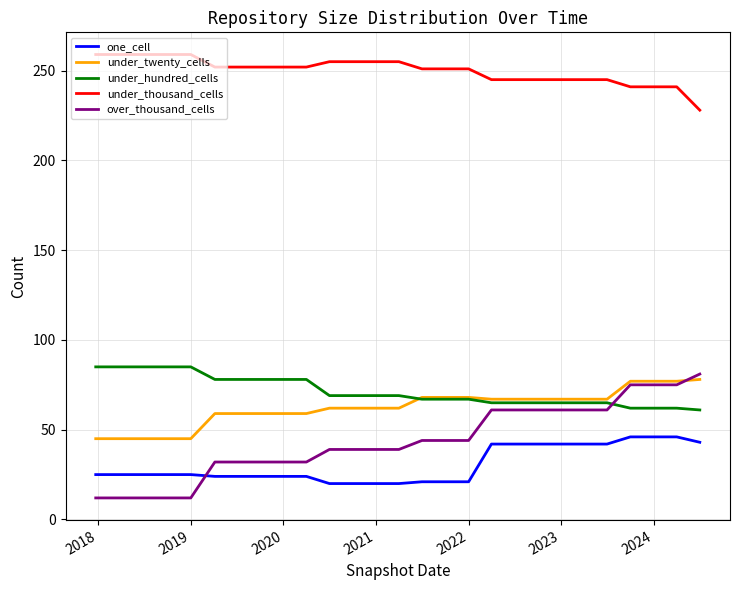

True or false: under_twenty_cells and under_thousand_cells intersect in this chart.

False